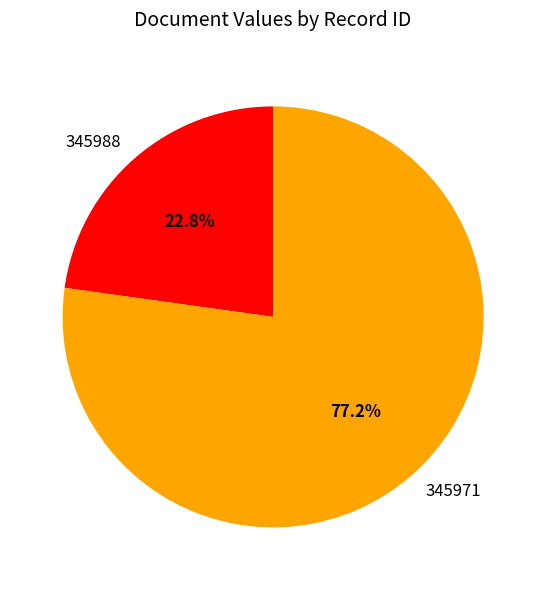

How many segments does this pie chart have?

2